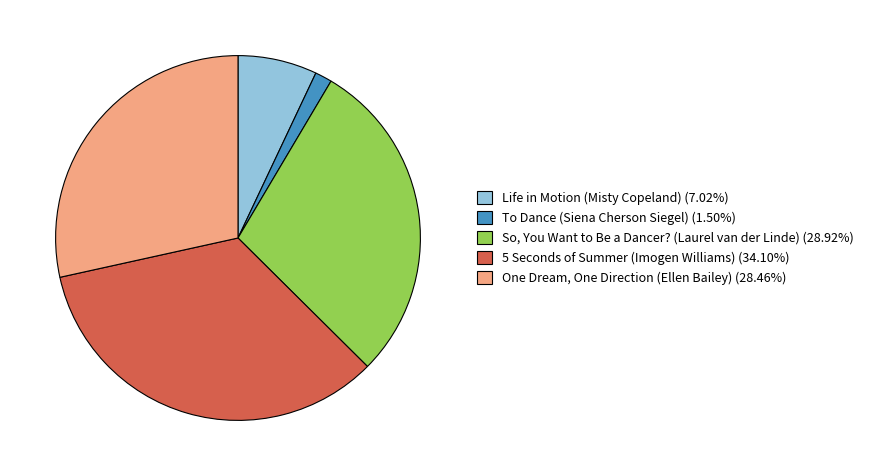

Which slice is the smallest?

To Dance (Siena Cherson Siegel)